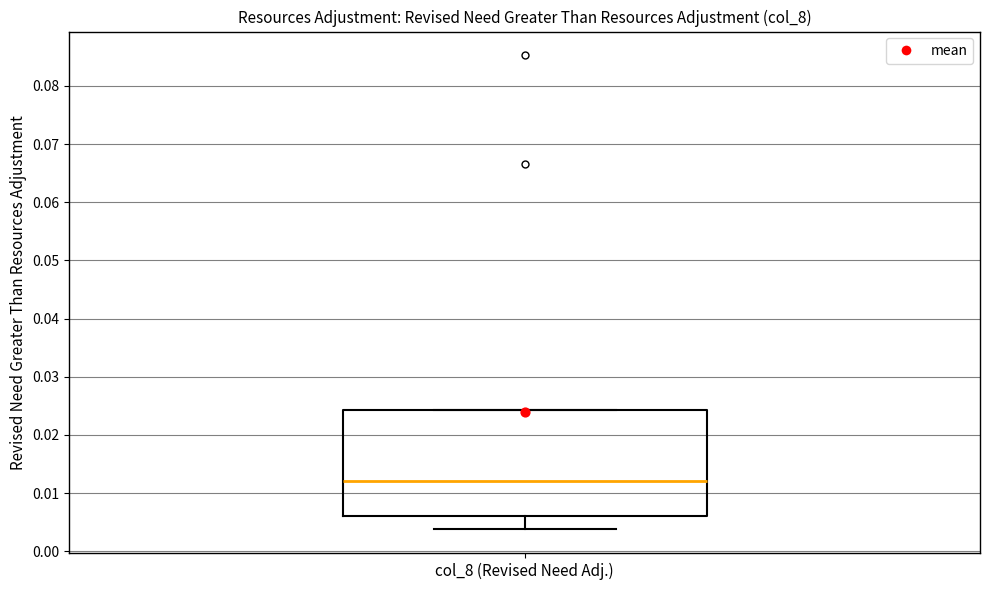

Transcribe this box plot: give where the median line is, the range the box spans, and where the two whiskers end, as read against the y-axis. The values are not printed on the chart, so give them approximately, as read against the axis.

median 0.012, box 0.006 to 0.024, whiskers 0.004 to 0.024